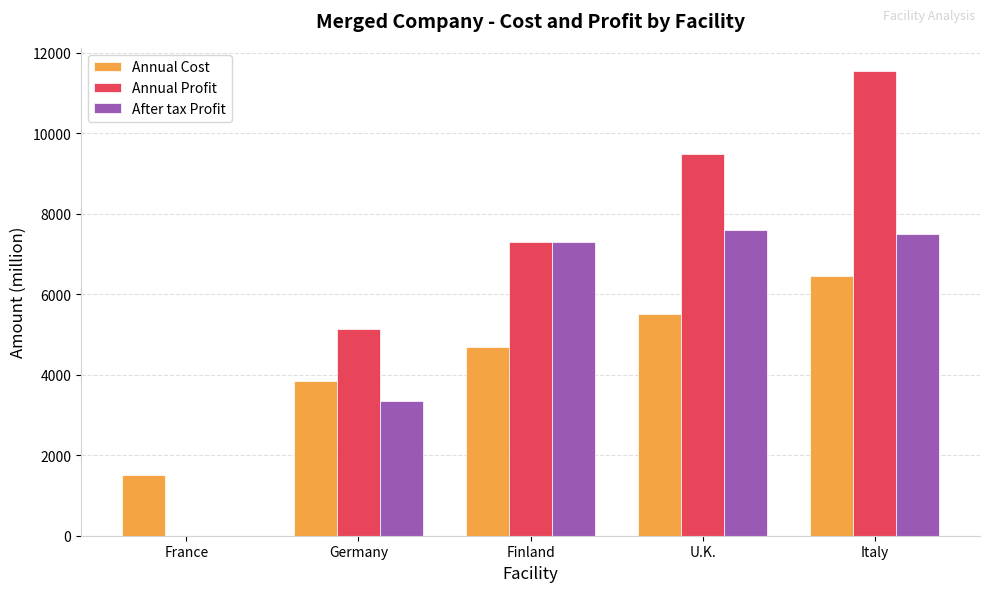

The Annual Cost series shows 3631.1 at Italy. True or false?

False